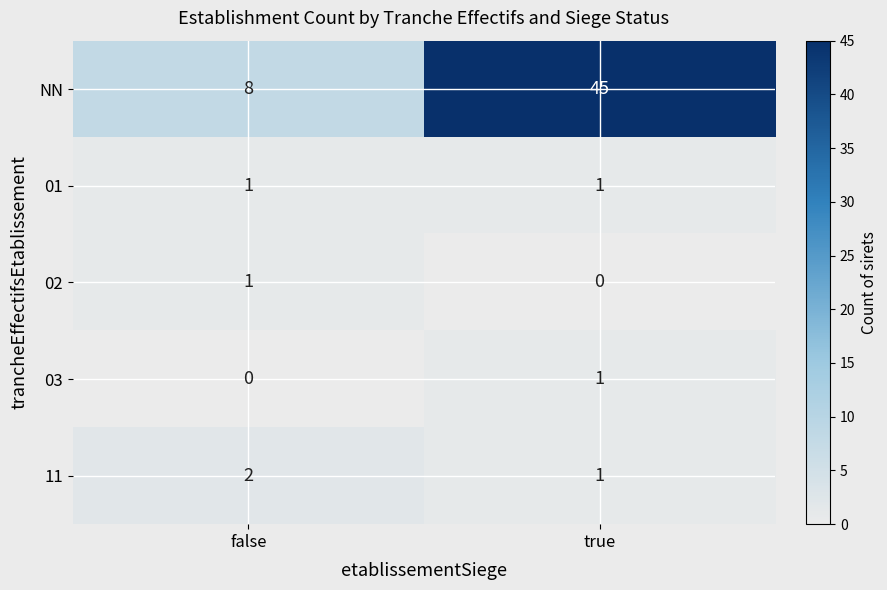

What is the sum of all 11 values?

3